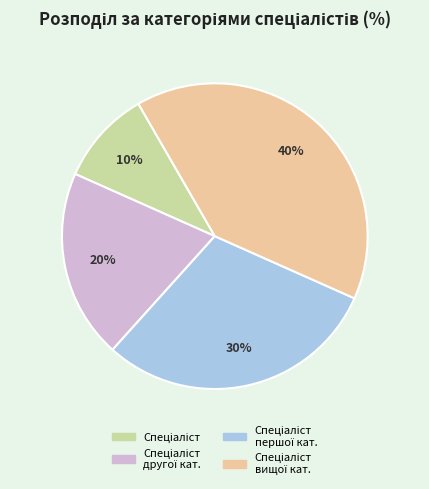

How many segments does this pie chart have?

4